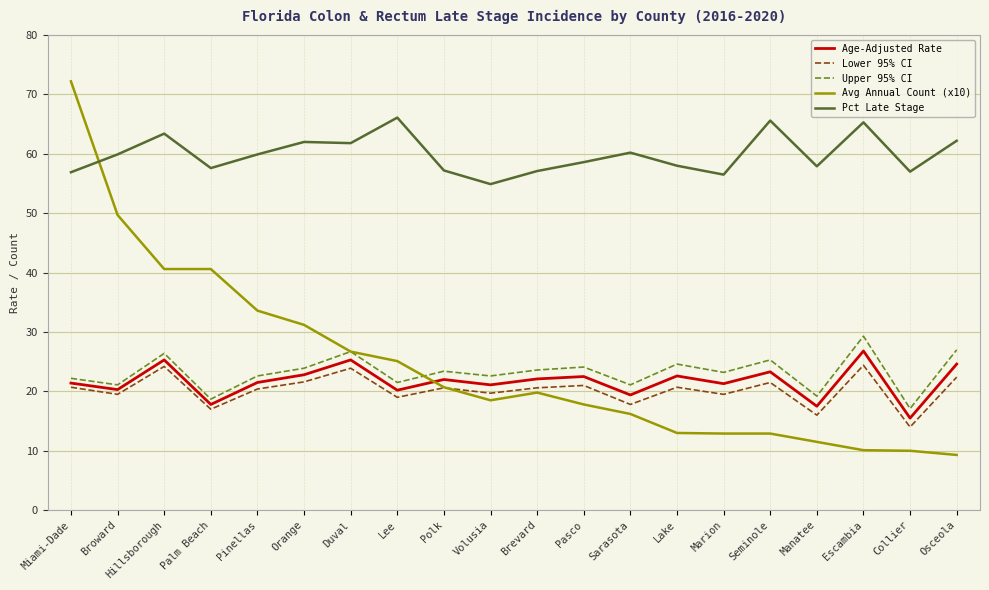

How many lines are shown in the chart?

5